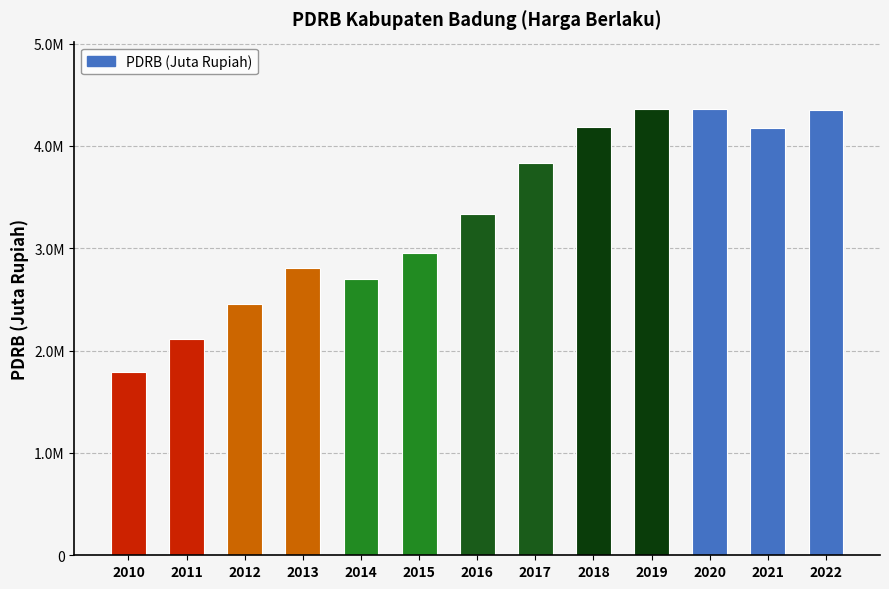

Are the bars horizontal?

No